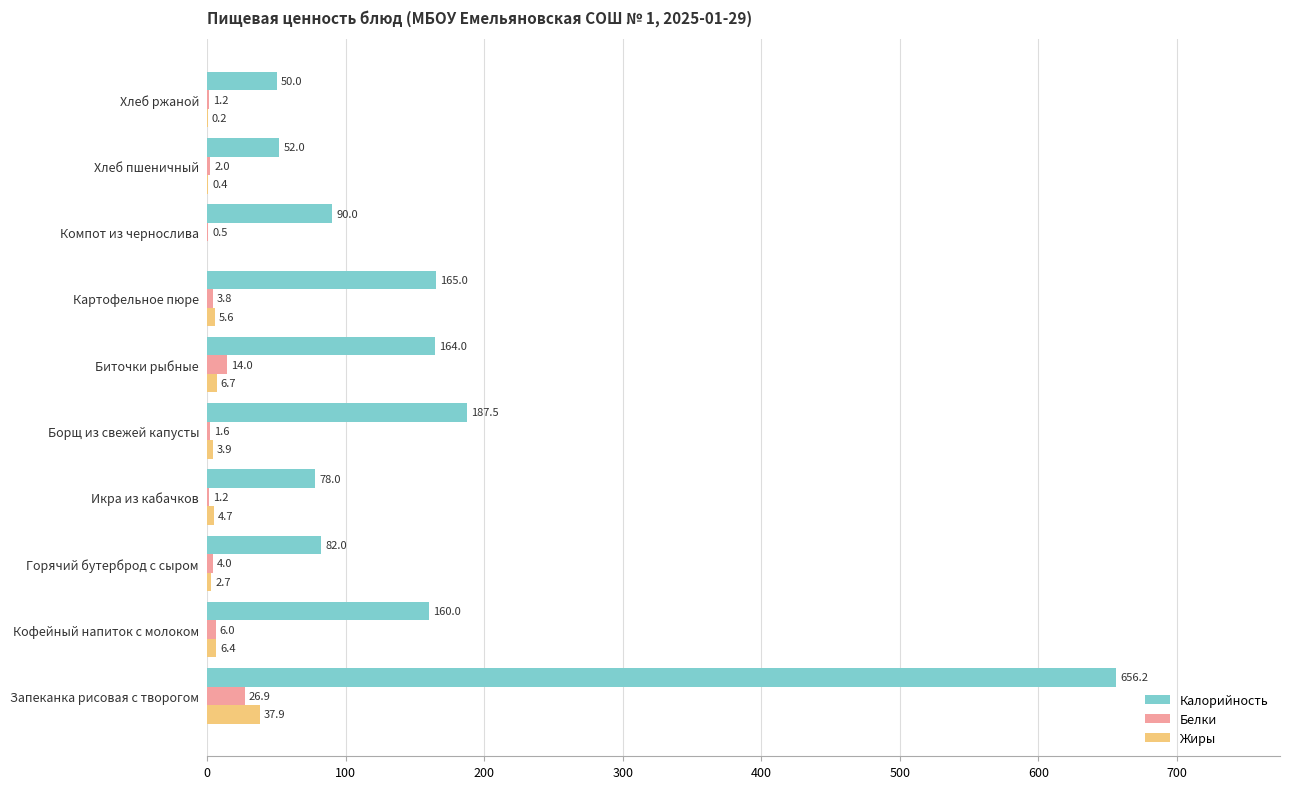

Which series has the largest total across all categories?

Калорийность